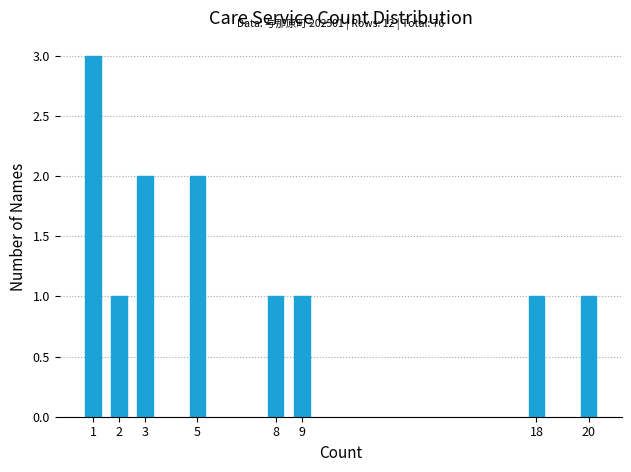

Reading left to right, list all the values displayed in this chart.

1=3	2=1	3=2	5=2	8=1	9=1	18=1	20=1